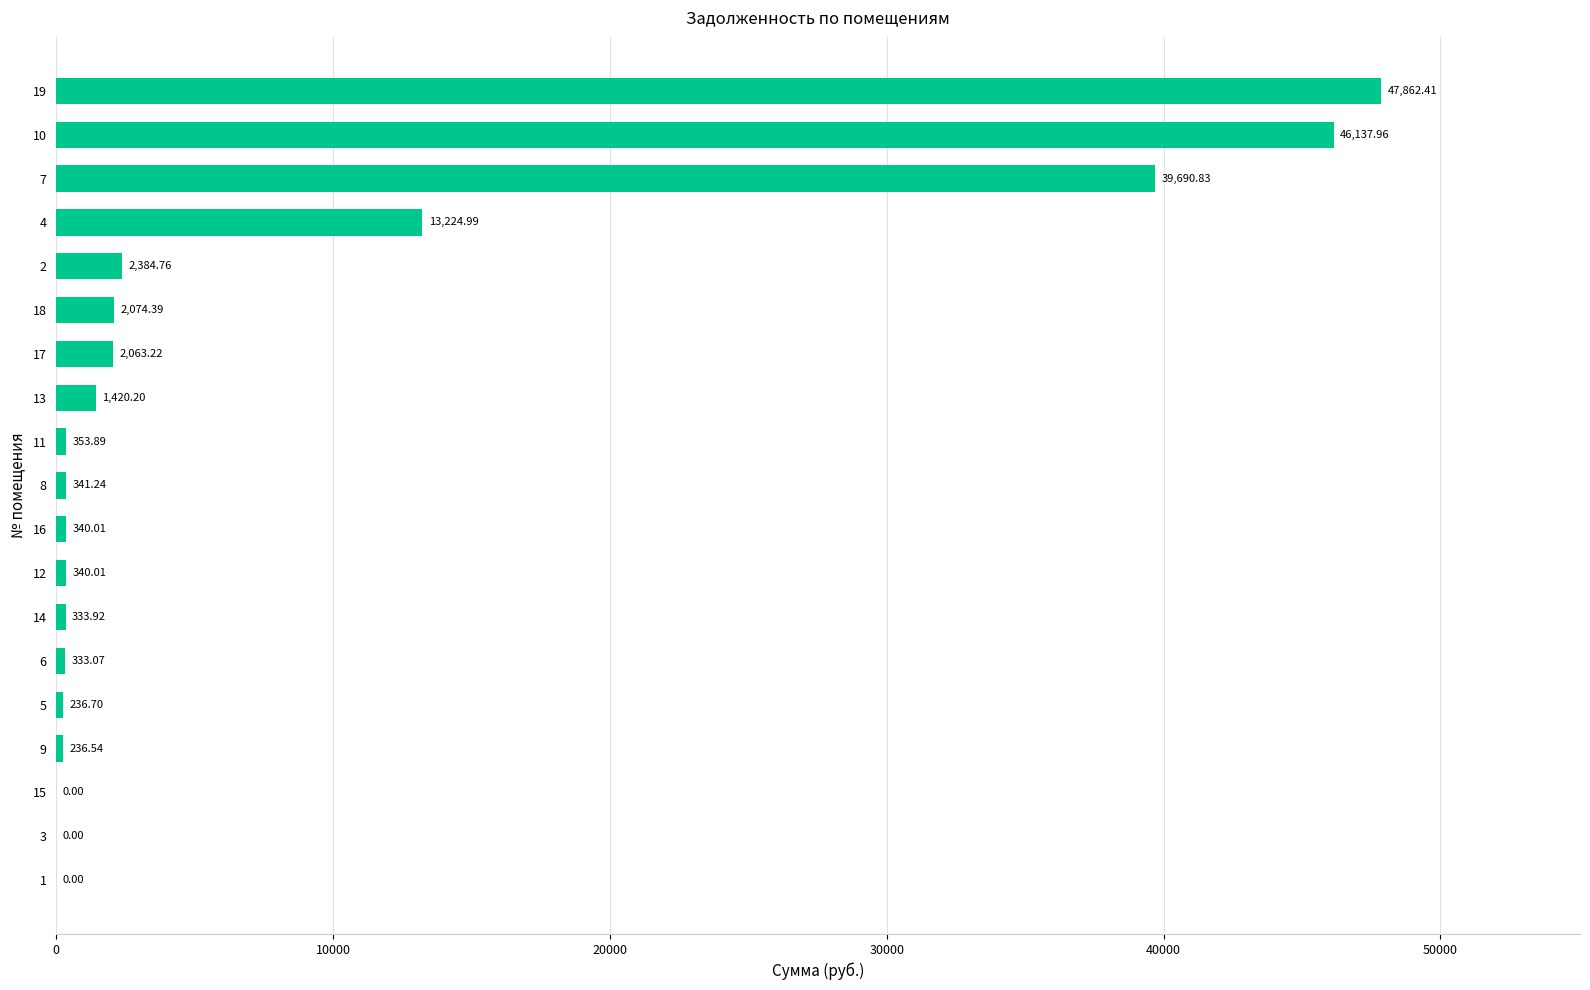

What is the sum of all values?

157374.1